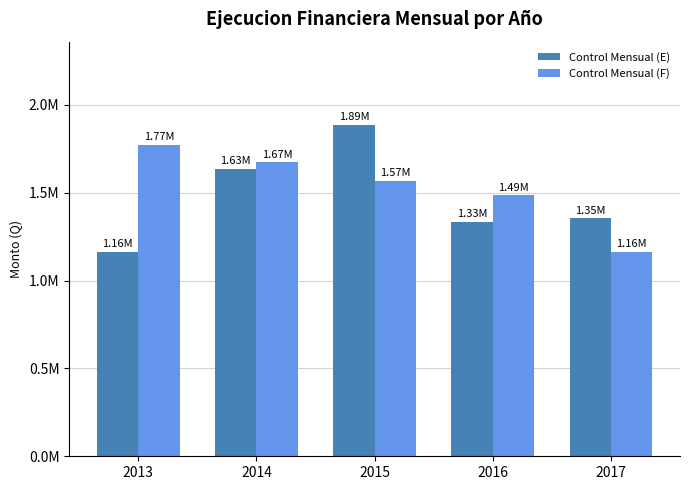

What are all the series names shown in the legend?

Control Mensual (E), Control Mensual (F)